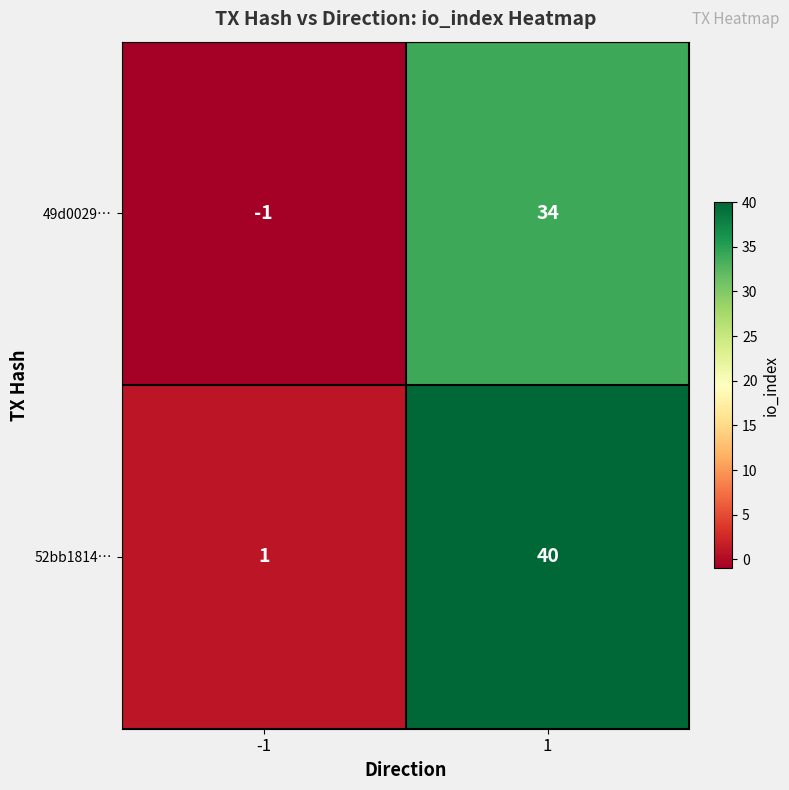

What is the difference between the 52bb1814… values at -1 and 1?

39